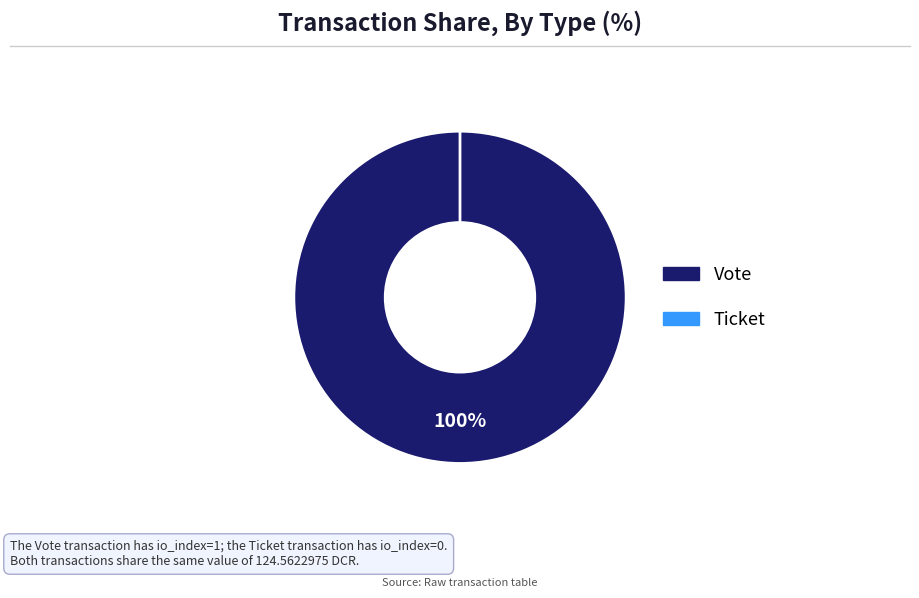

Combined, what portion of the pie is Ticket and Vote?

100.0%